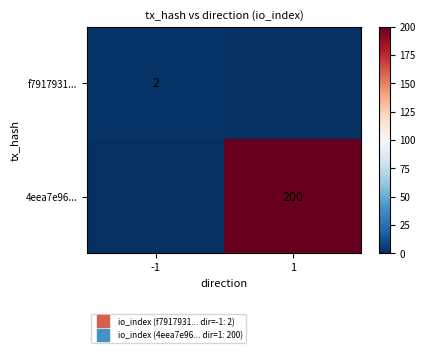

Which series has the largest range (max minus min)?

4eea7e96...